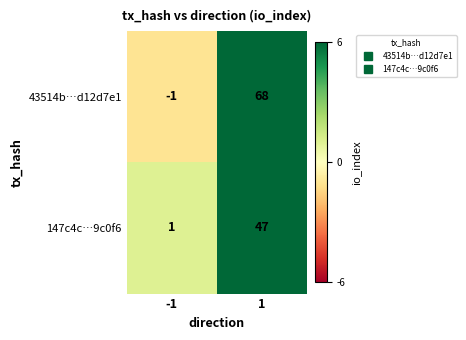

What is the difference between the maximum and minimum values in the 43514b…d12d7e1 series?

69